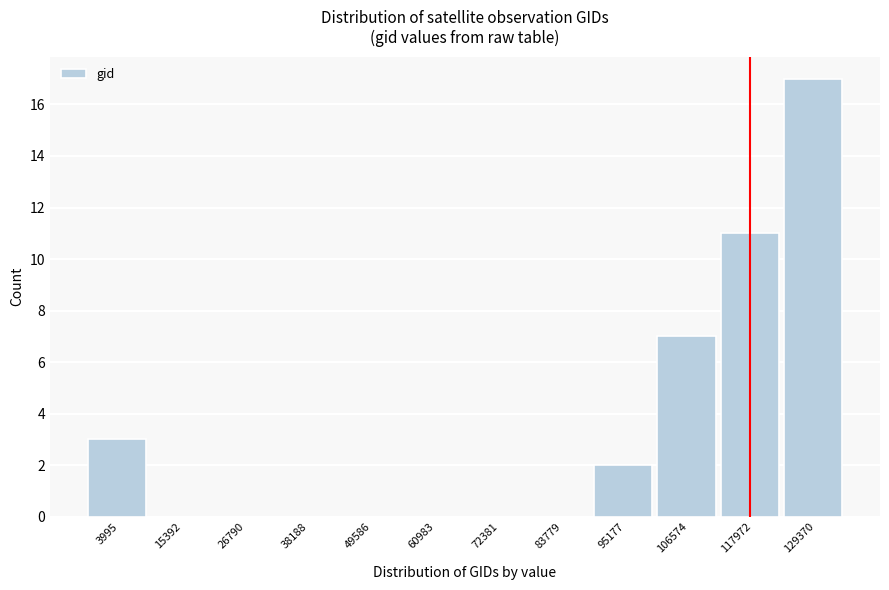

Reading left to right, extract all data points from this chart.

3995=3	15392=0	26790=0	38188=0	49586=0	60983=0	72381=0	83779=0	95177=2	106574=7	117972=11	129370=17